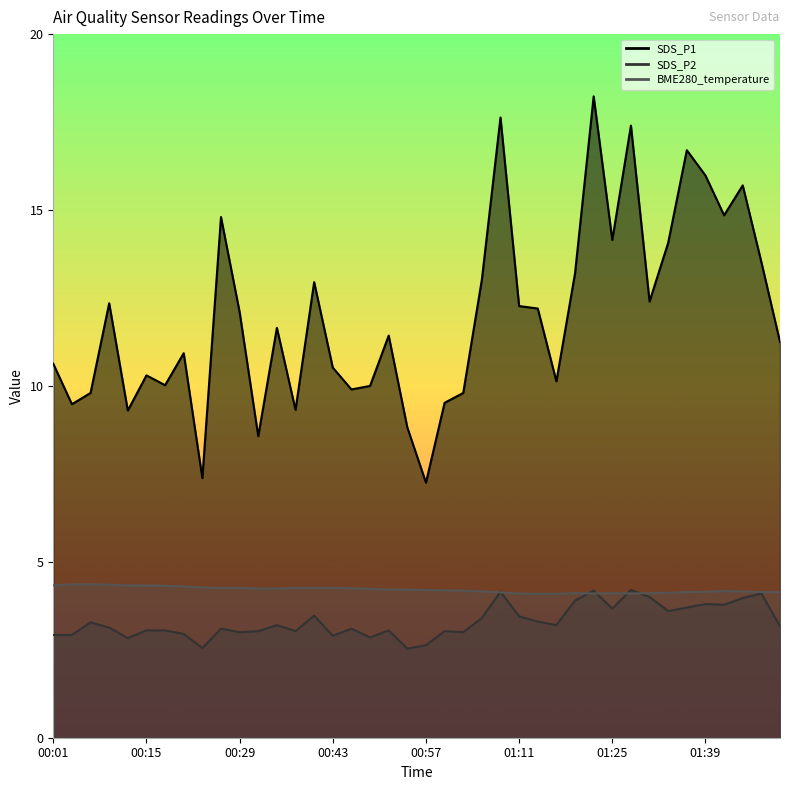

Does the chart have visible grid lines?

No